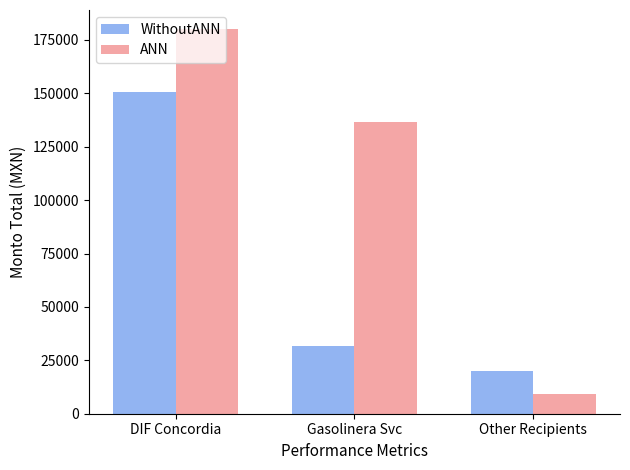

Reading left to right, list all the values displayed in this chart.

WithoutANN: 150740.7	31842.0	19865.9
ANN: 180000.0	136500.0	9000.0